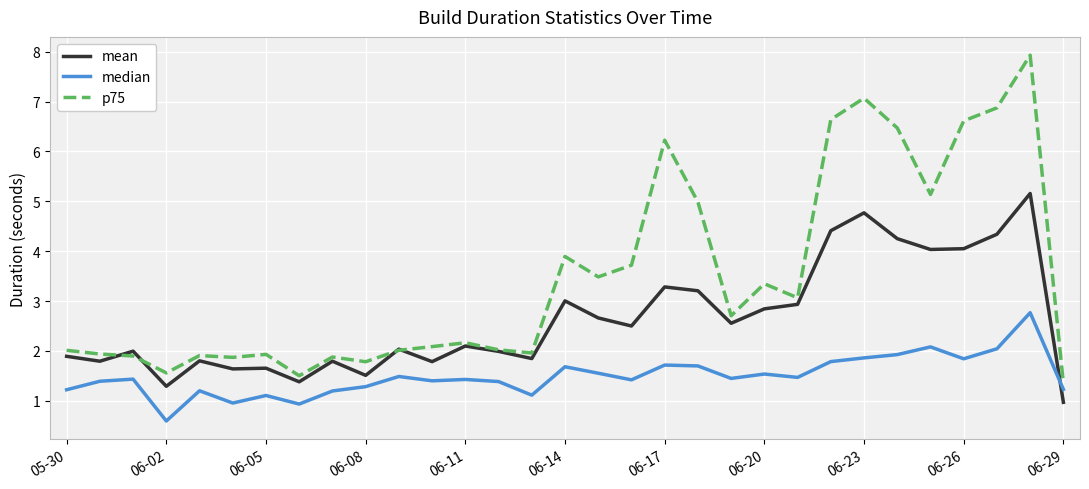

List the series in order of their peak value, lowest first.

median, mean, p75